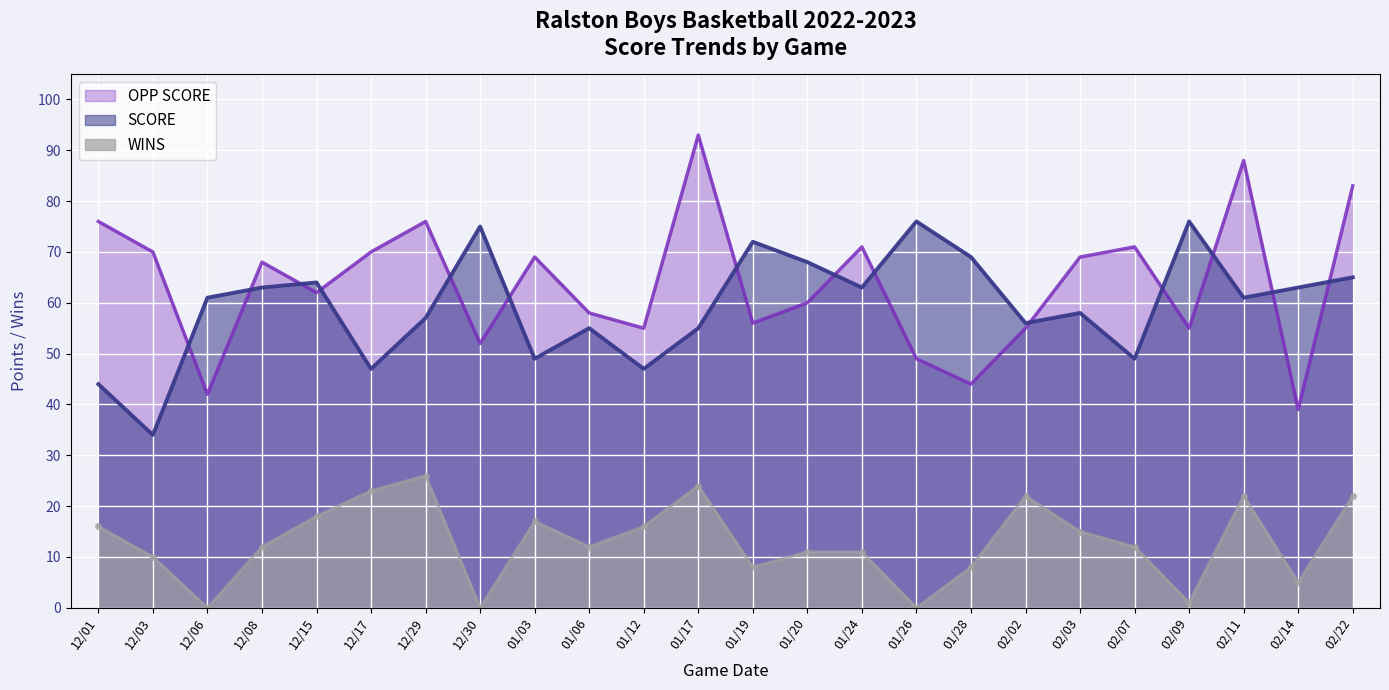

Where do SCORE and OPP SCORE first cross each other?

12/03 and 12/06